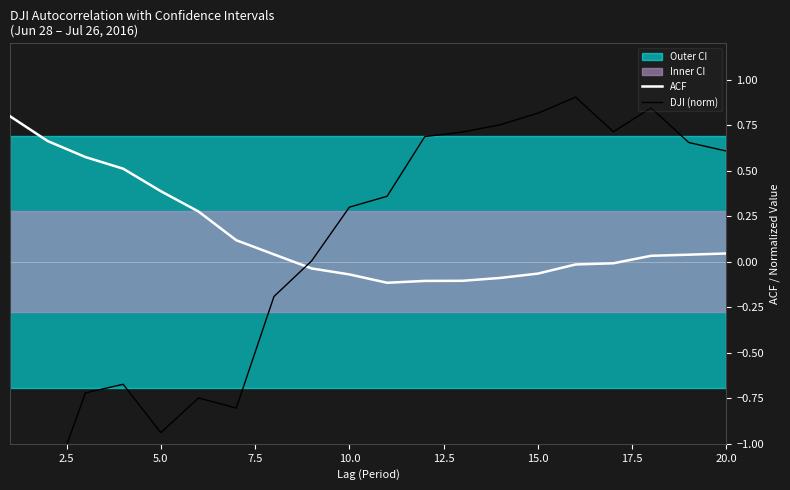

What is the maximum value for ACF?

0.8